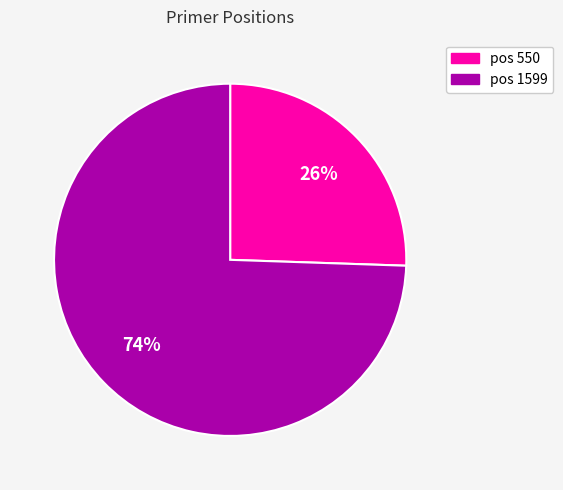

Does any single category account for the majority?

Yes